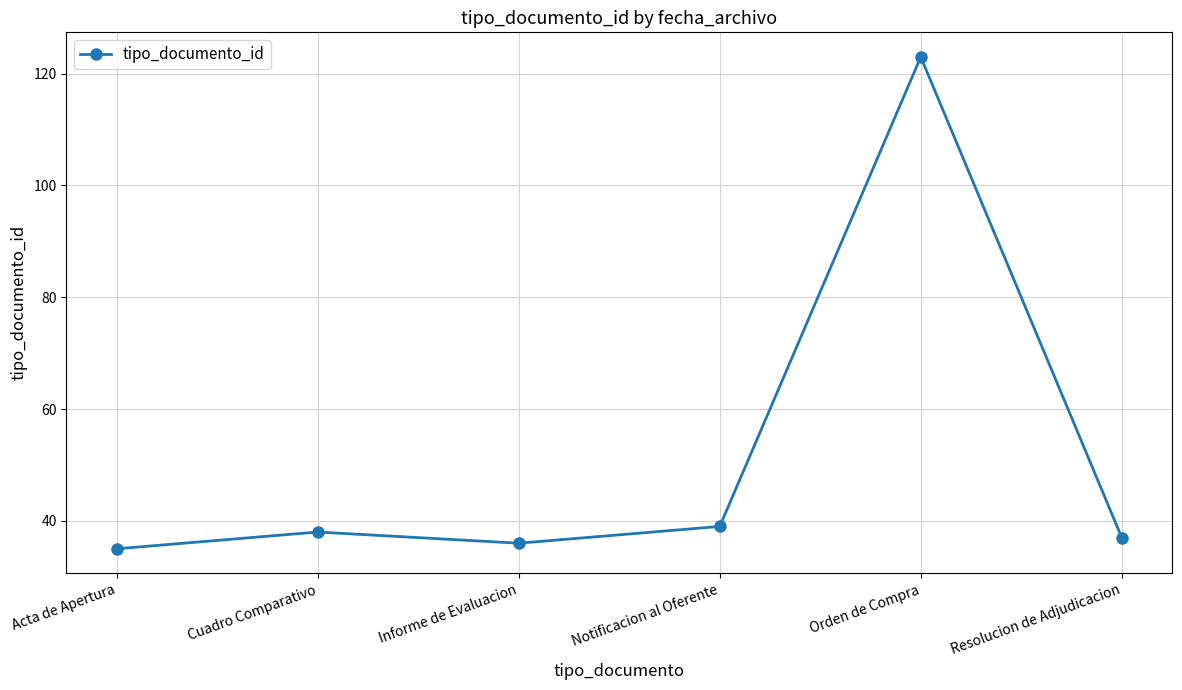

What is the change in value from Orden de Compra to Resolucion de Adjudicacion?

-86